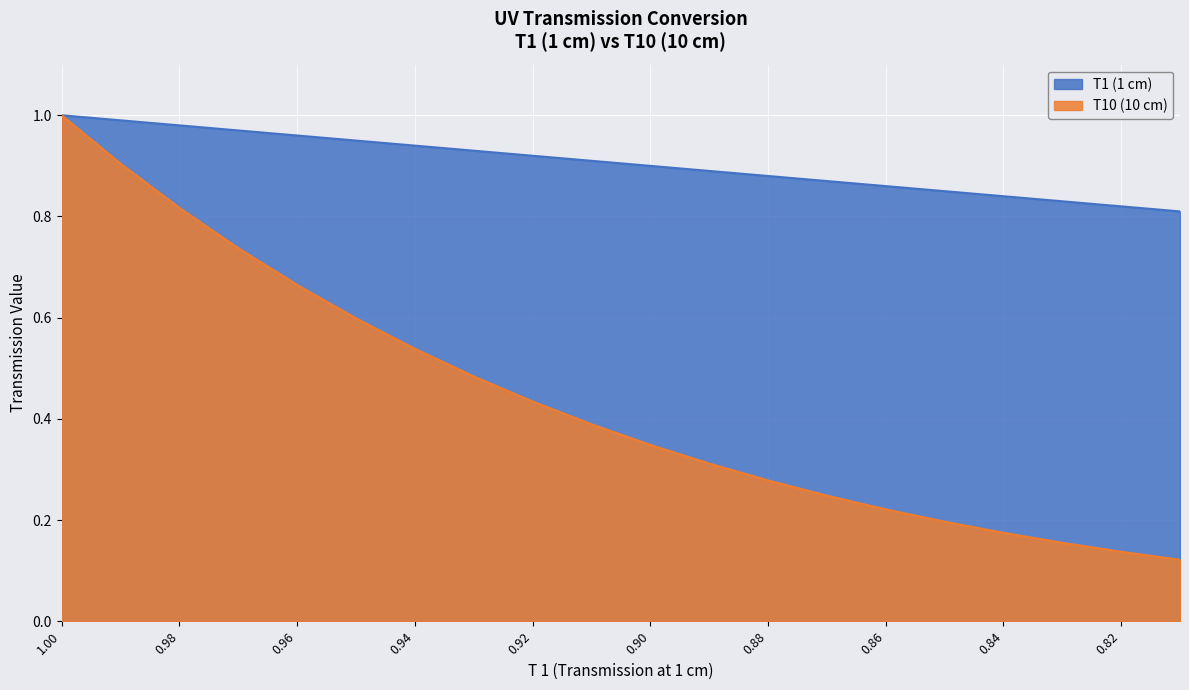

How many data points does each series have?

20